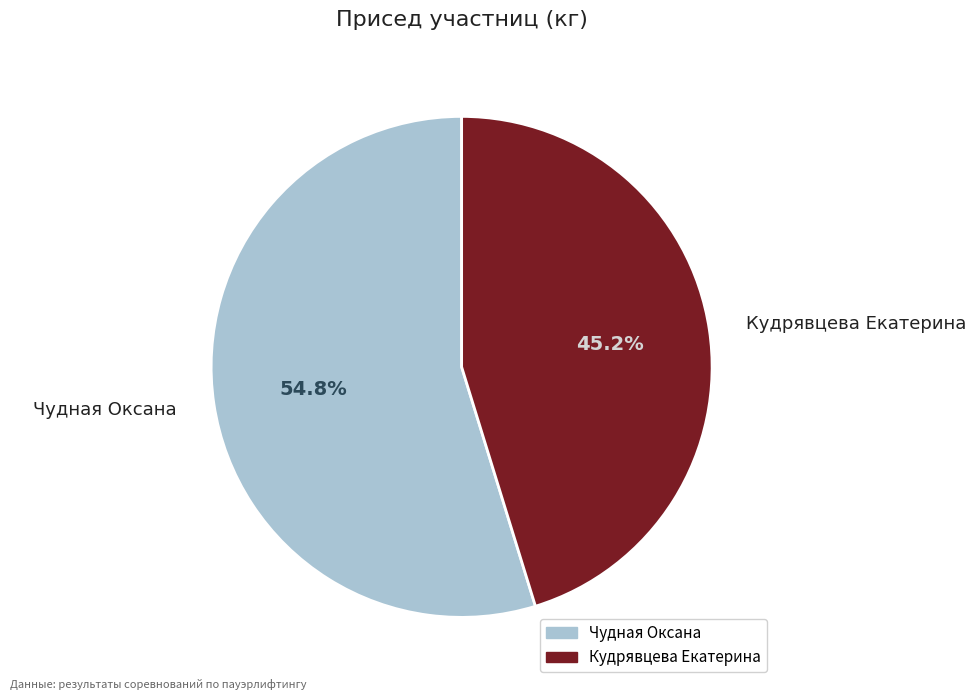

Which category has the smallest portion of the pie?

Кудрявцева Екатерина